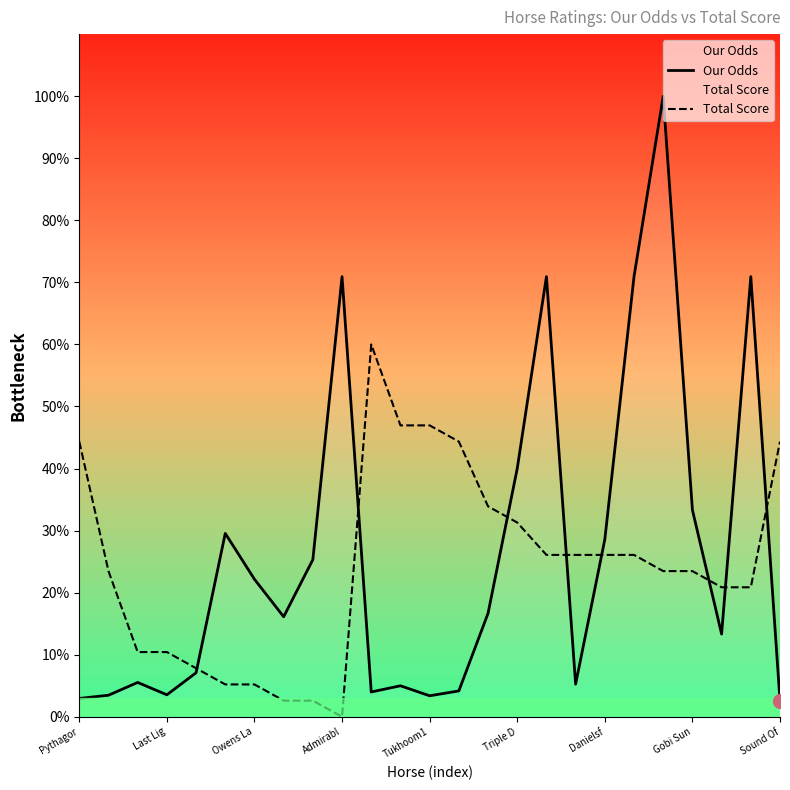

At which label is Total Score closest to 30?

Triple D